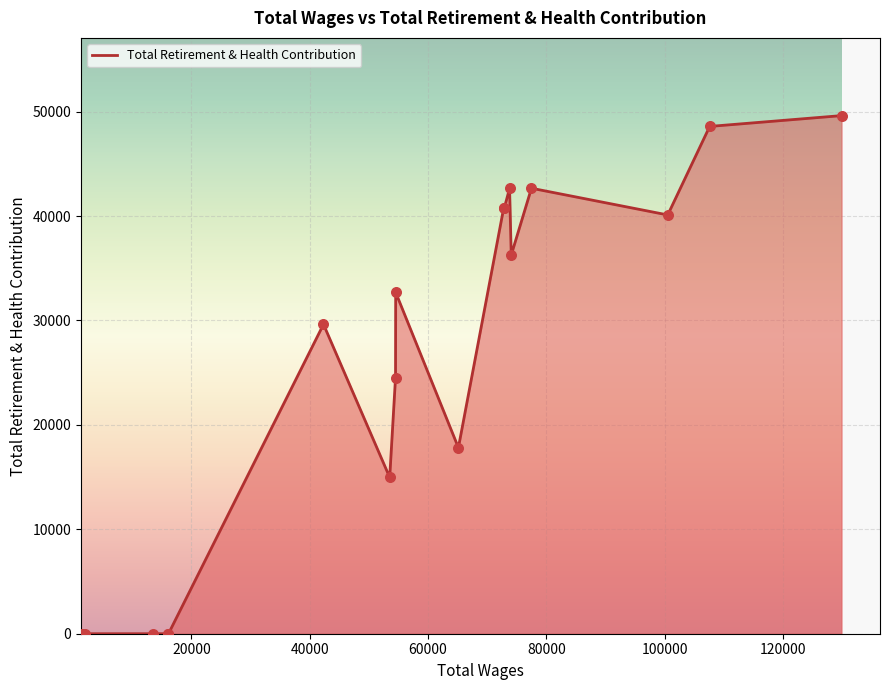

What is the difference between the maximum and minimum values?

49617